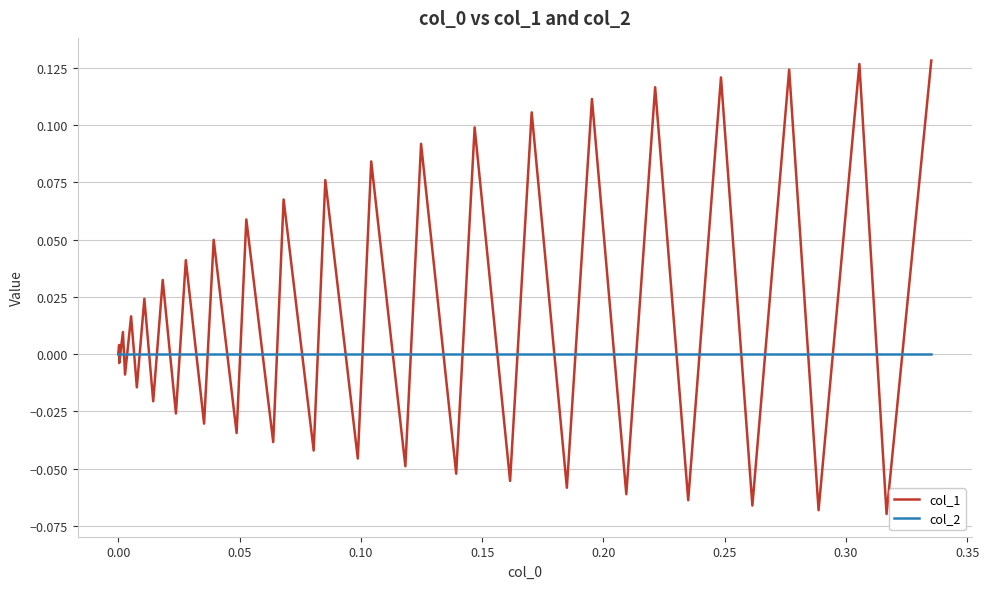

Rank the series by their maximum value, from highest to lowest.

col_1, col_2